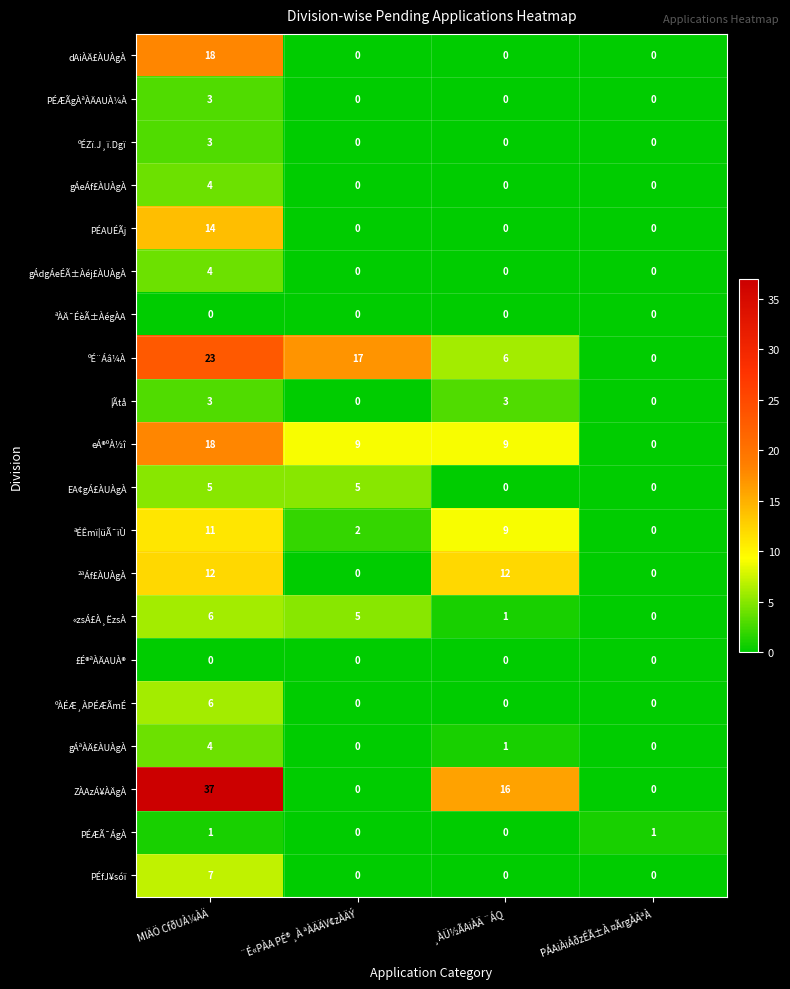

What is the difference between the gÁeÁf£ÀUÀgÀ values at ¨É«PÀA PÉ®¸À ªÀÄÄV¢zÀÄÝ and MlÄÖ CfðUÀ¼ÀÄ?

4